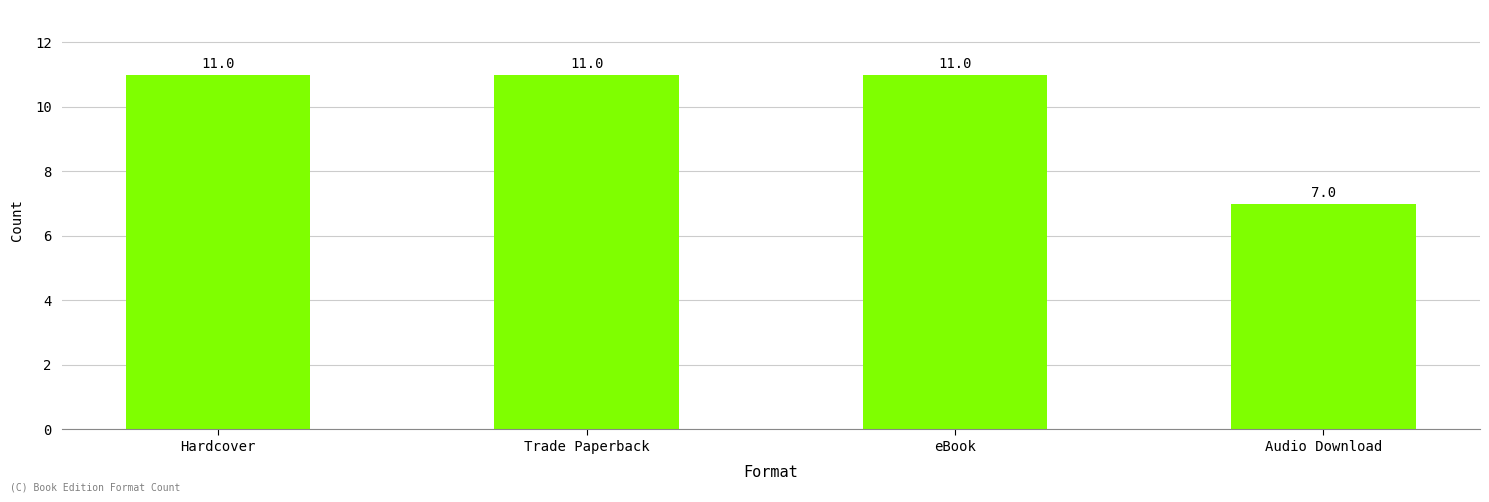

What is the minimum value shown in the chart?

7